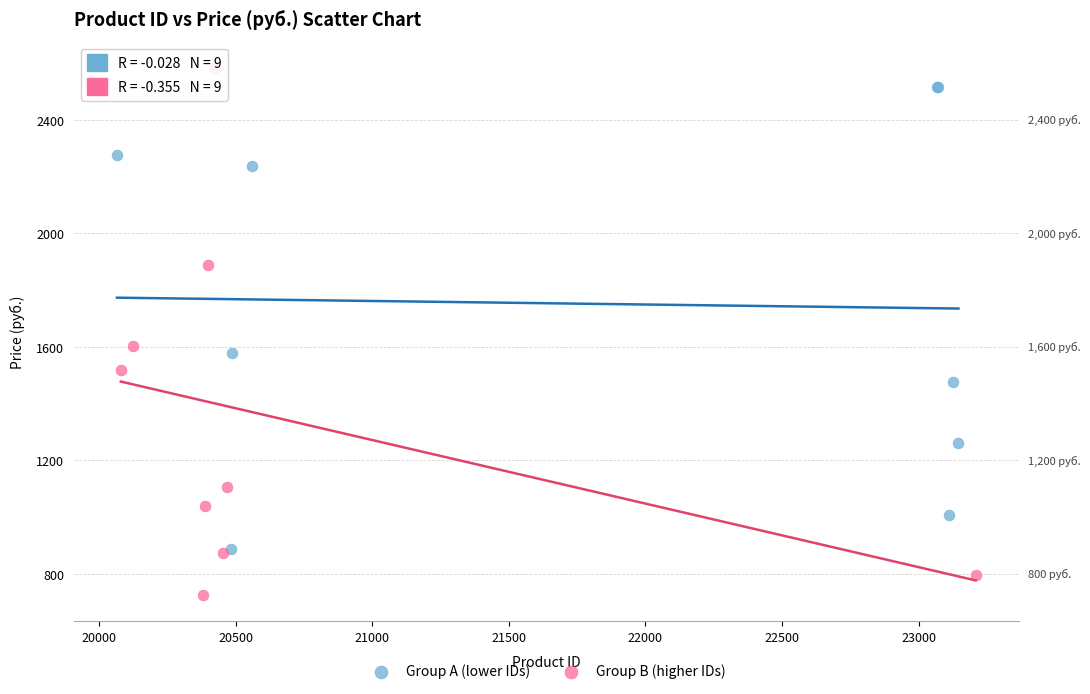

What are all the series names shown in the legend?

Group A (lower IDs), Group B (higher IDs)